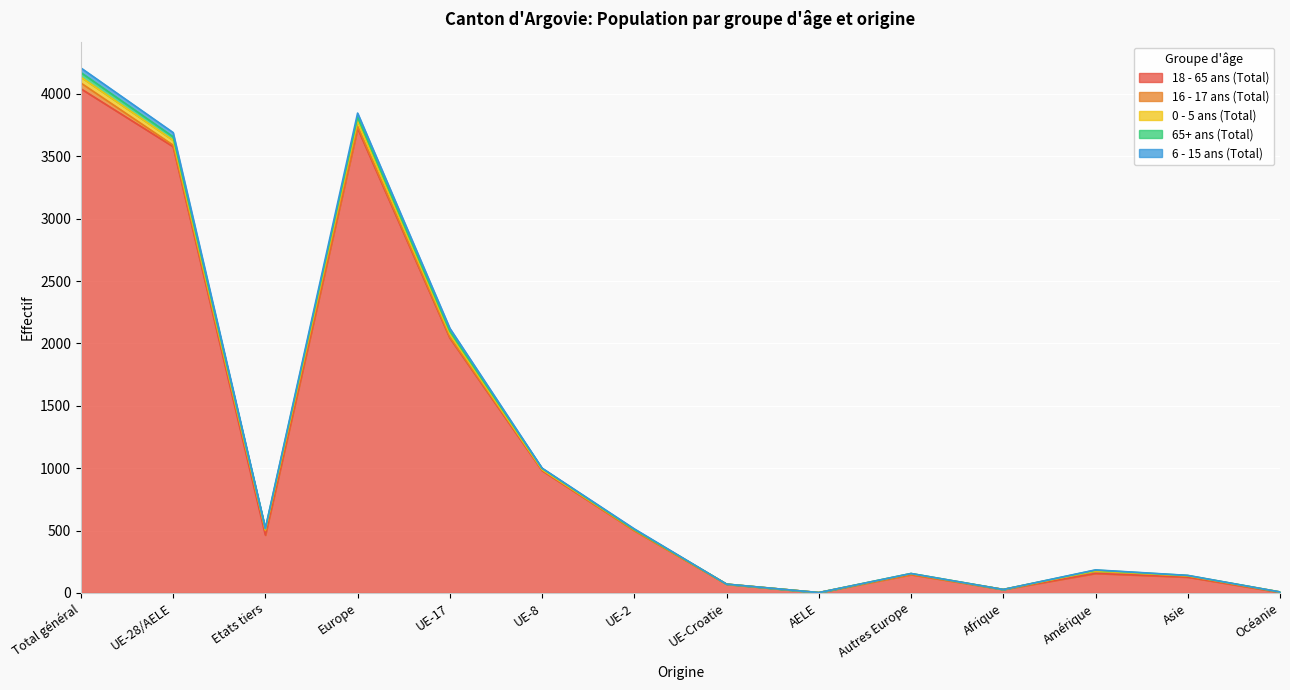

At which category is the sum across all series the highest?

Total général